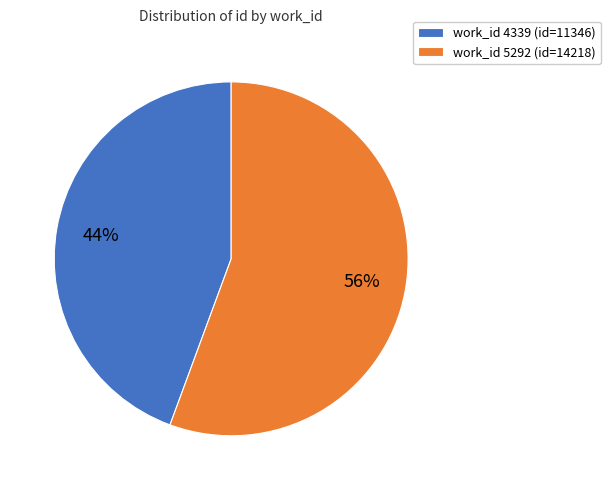

Which has a higher value, work_id 5292 (id=14218) or work_id 4339 (id=11346)?

work_id 5292 (id=14218)